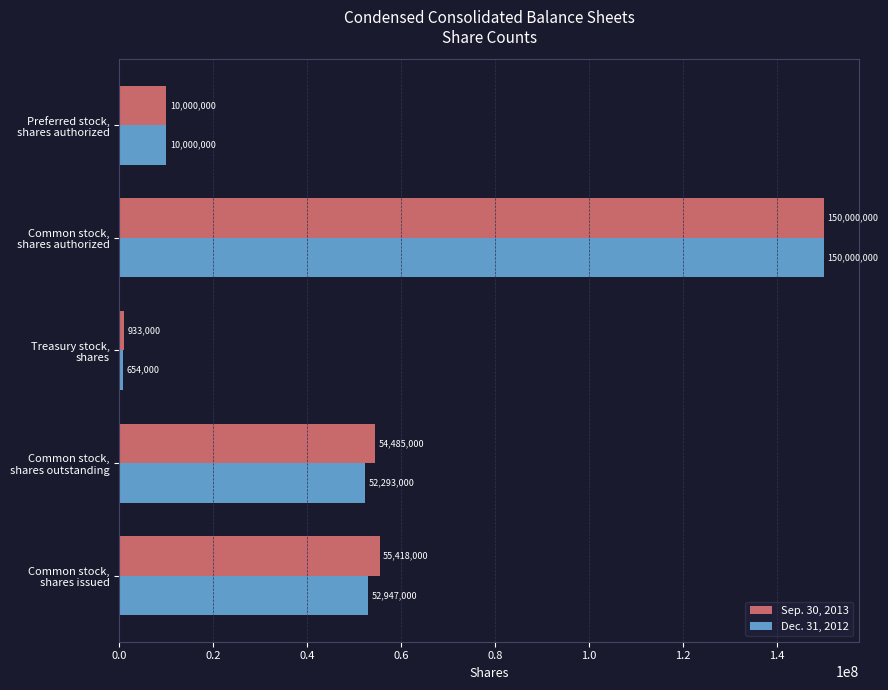

What is the difference between the maximum and minimum values in the Sep. 30, 2013 series?

149067000